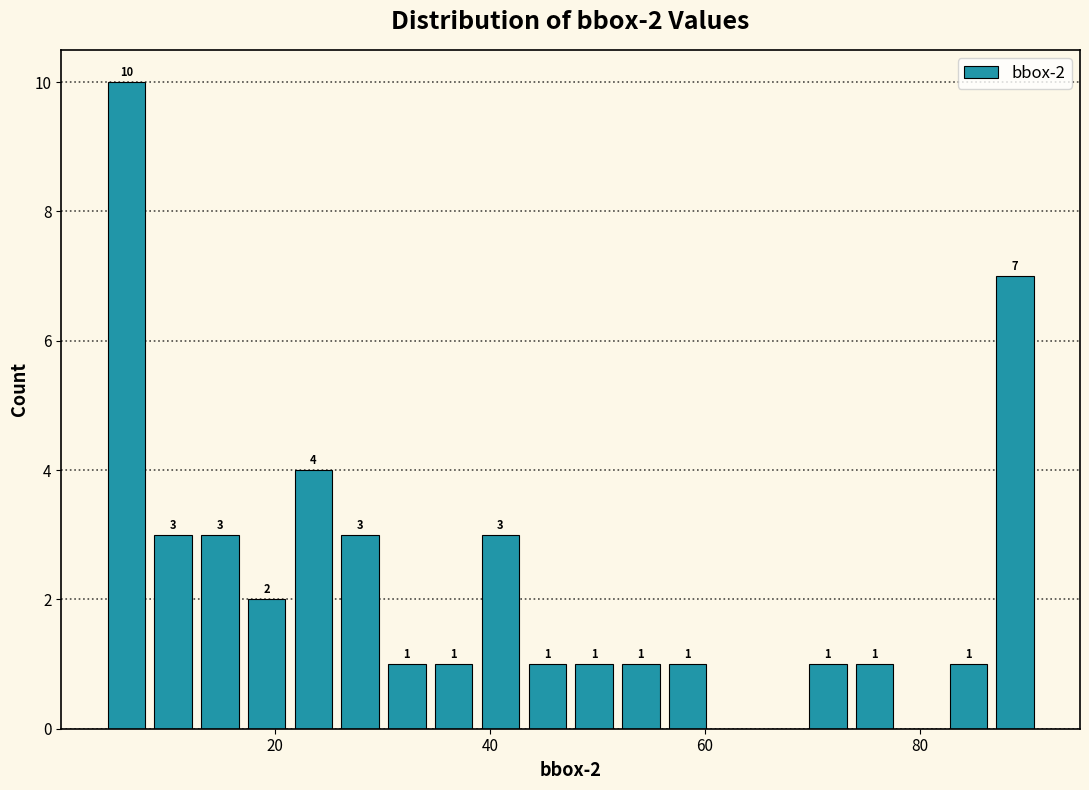

Read against the x-axis, roughly where is the centre of the tallest bar?

6